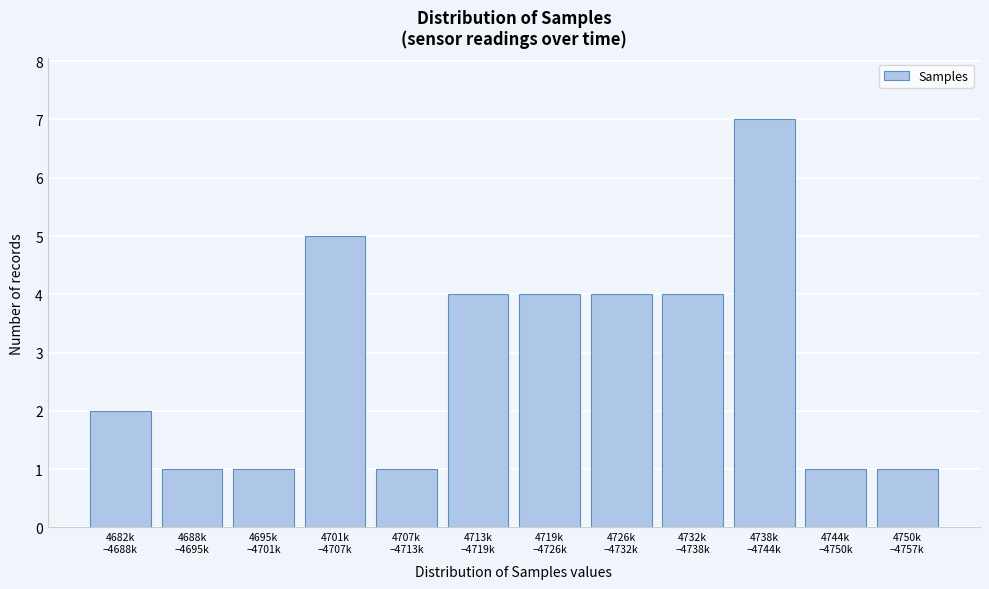

Reading left to right, list all the values displayed in this chart.

2	1	1	5	1	4	4	4	4	7	1	1